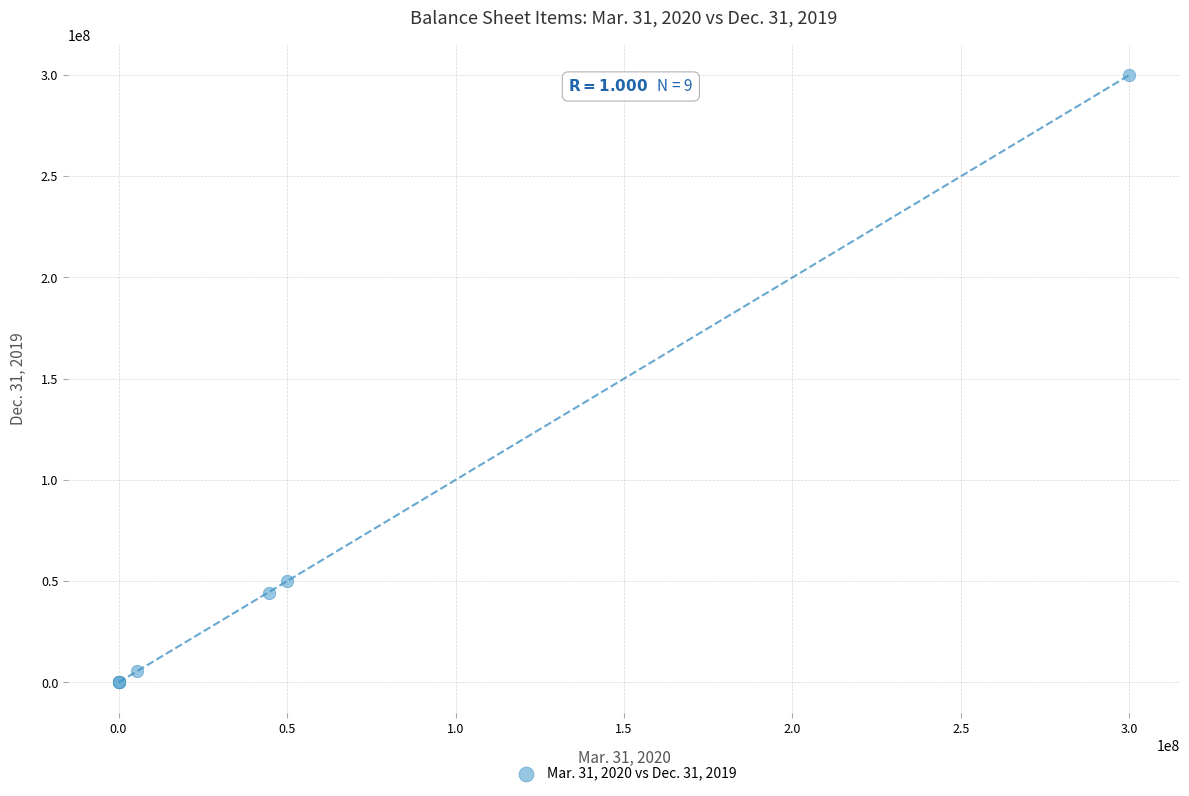

What Y value in the scatter plot is closest to 150000000?

50000000.0